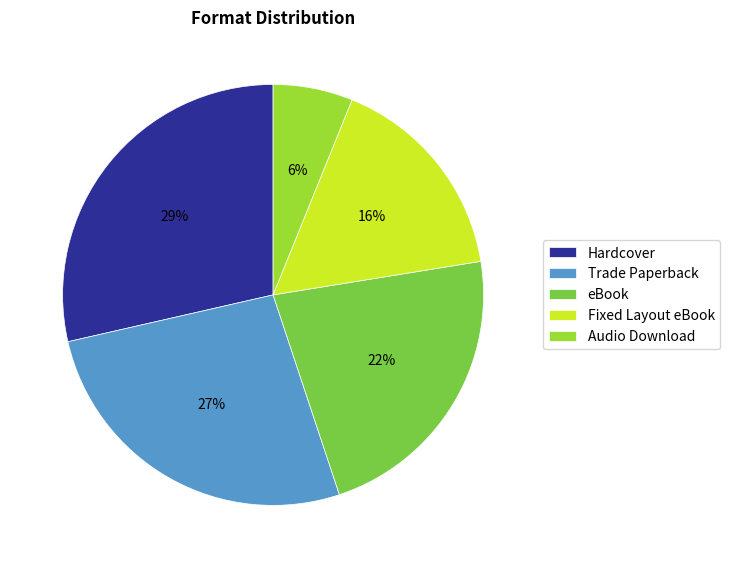

What is the smallest slice in the pie chart?

Audio Download